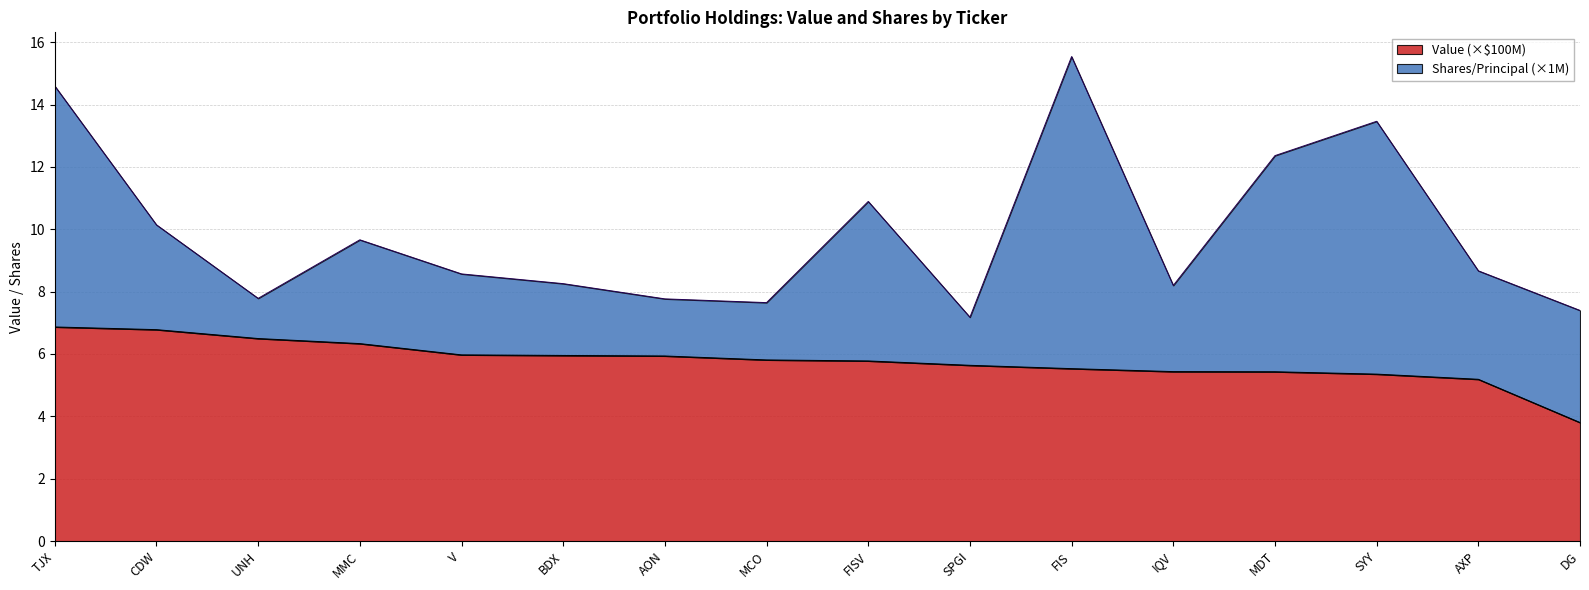

Reading right to left, what are all the values shown in this chart?

DG=3.8	AXP=5.2	SYY=5.4	MDT=5.4	IQV=5.4	FIS=5.5	SPGI=5.6	FISV=5.8	MCO=5.8	AON=5.9	BDX=6.0	V=6.0	MMC=6.3	UNH=6.5	CDW=6.8	TJX=6.9